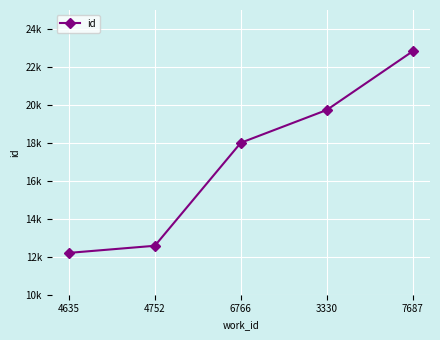

Is this an area chart (filled region under the line)?

No